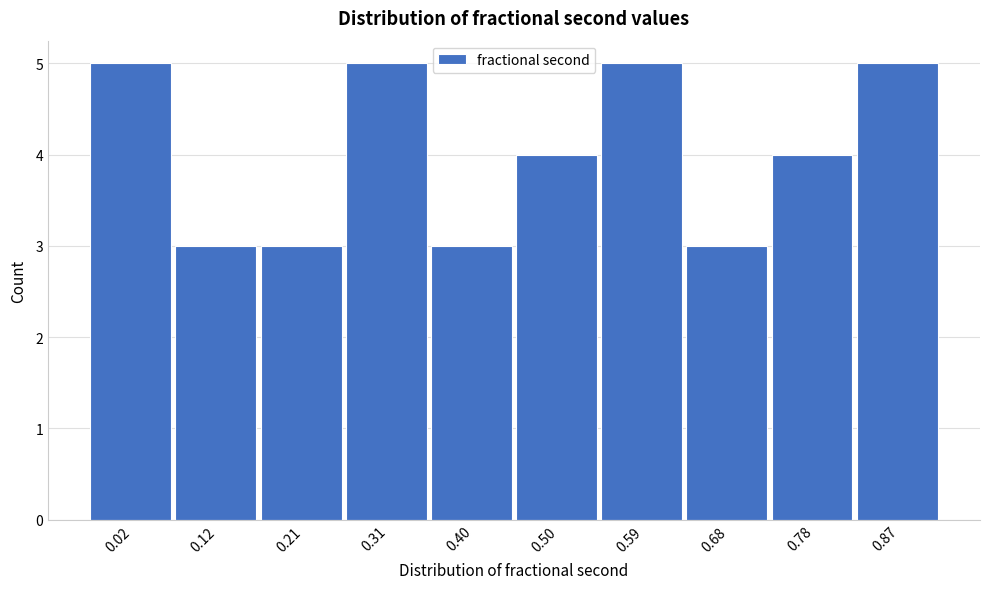

Reading left to right, what are all the values shown in this chart?

0.02=5	0.12=3	0.21=3	0.31=5	0.40=3	0.50=4	0.59=5	0.68=3	0.78=4	0.87=5